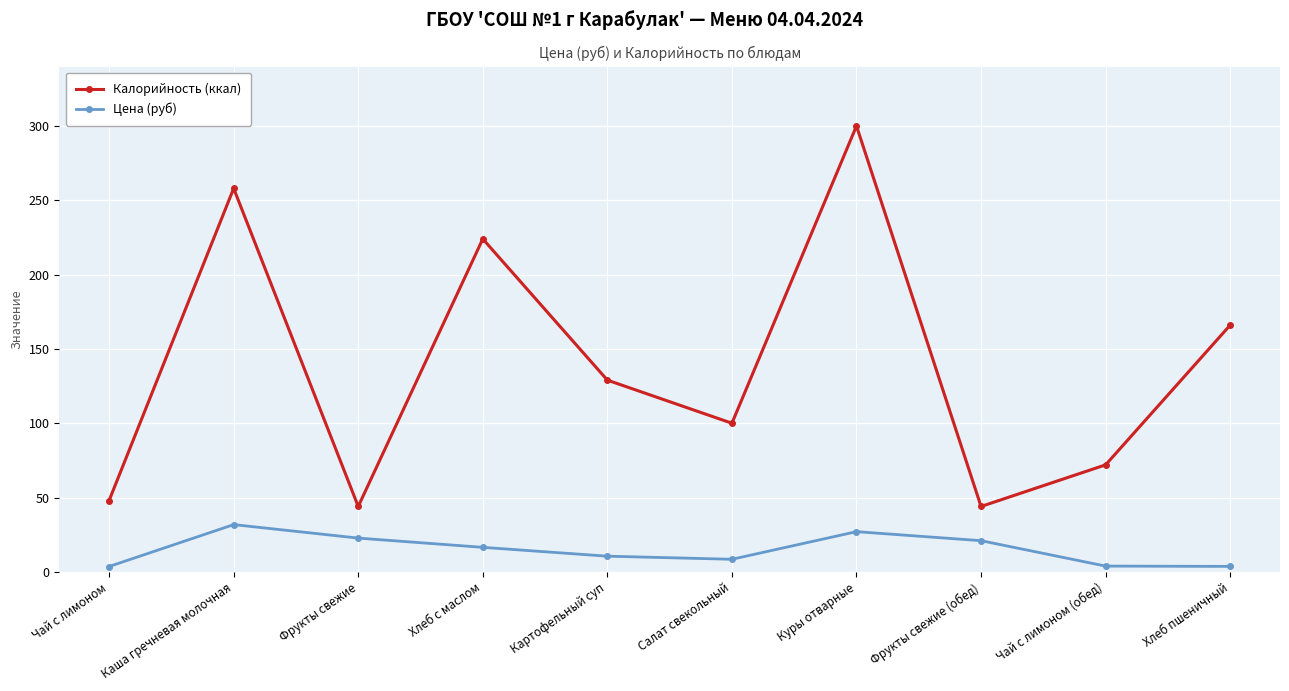

Where is the first local minimum for Калорийность (ккал)?

Фрукты свежие